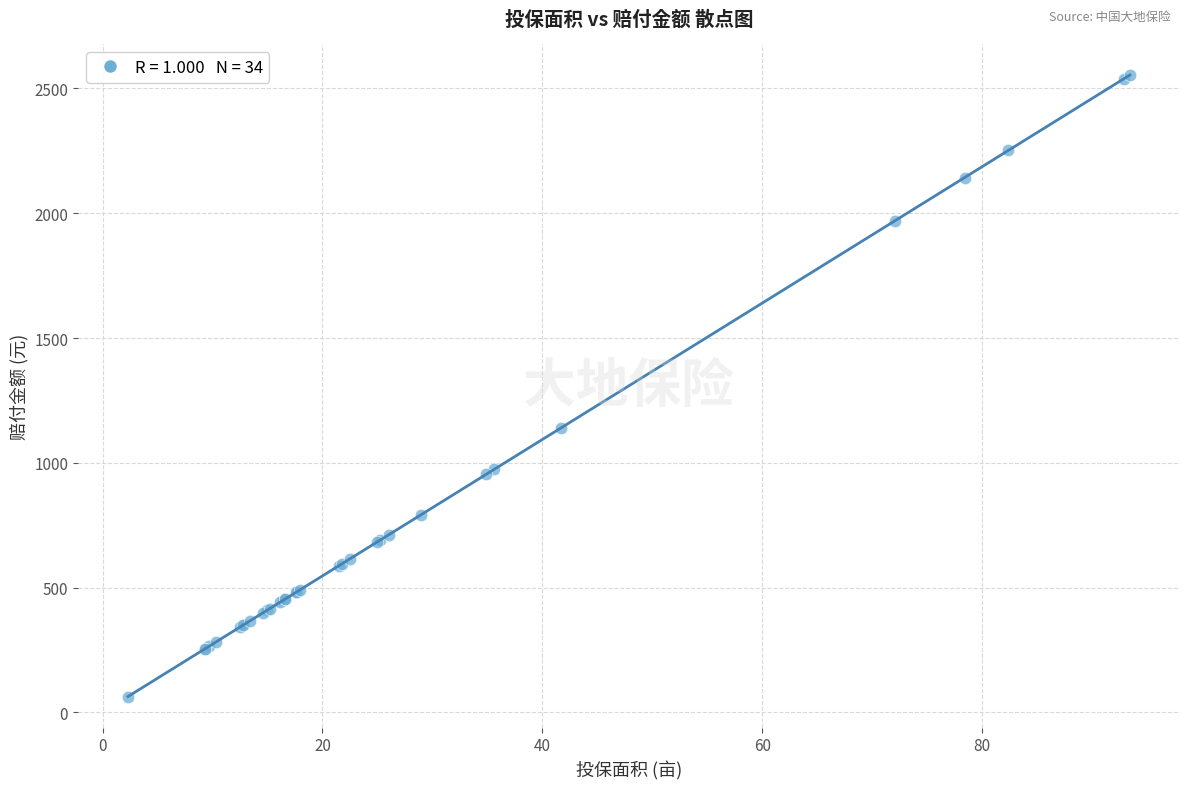

What Y value in the scatter plot is closest to 1308?

1140.5